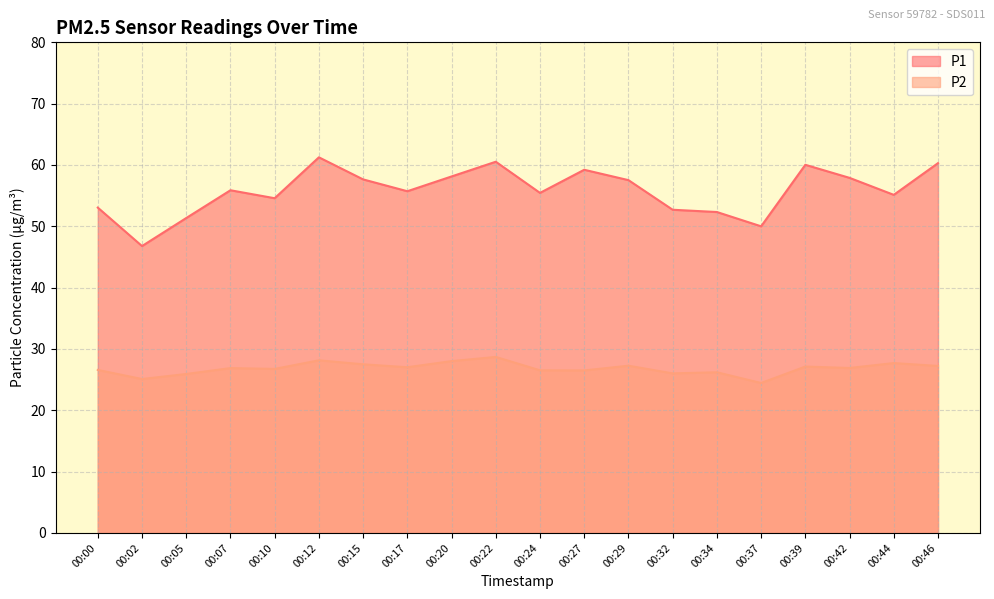

What is the difference between the maximum and second lowest values in the P1 series?

11.2